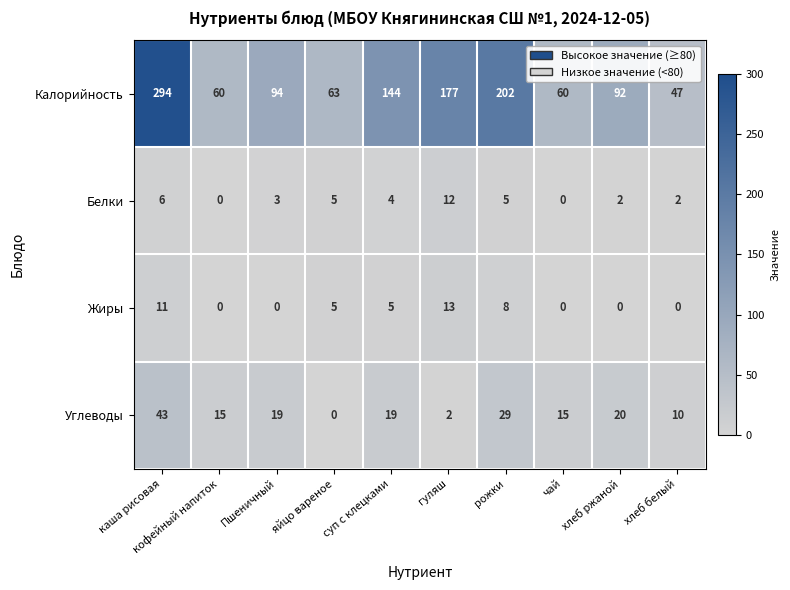

At which label is Калорийность closest to 170?

гуляш